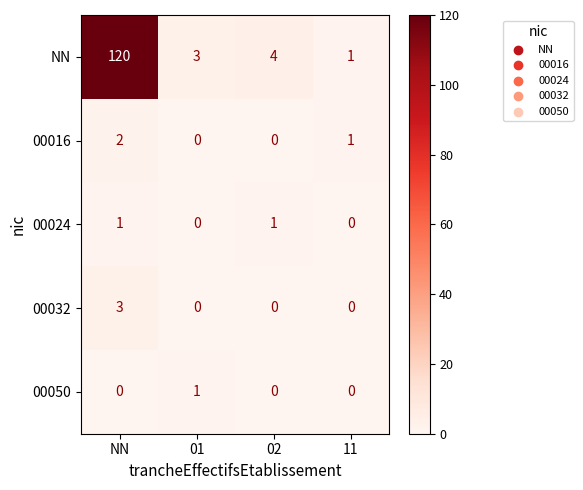

Count the 00024 values in the range 0 to 1.

4